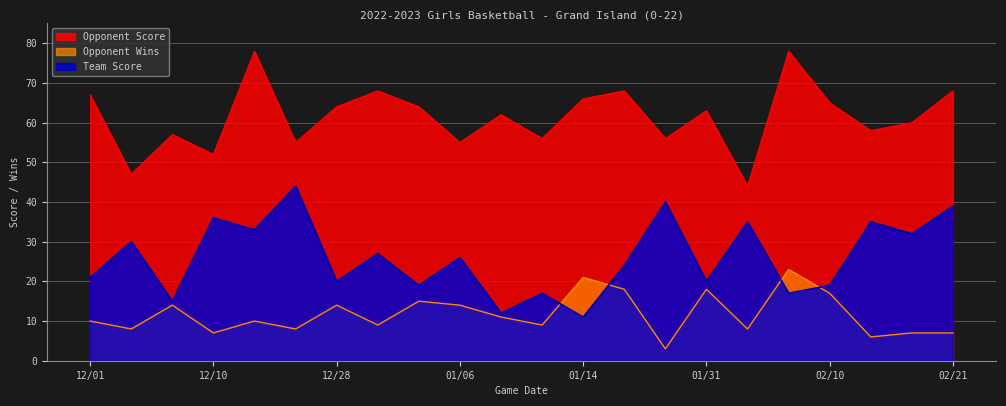

True or false: Opponent Wins and Opponent Score cross at least once.

False